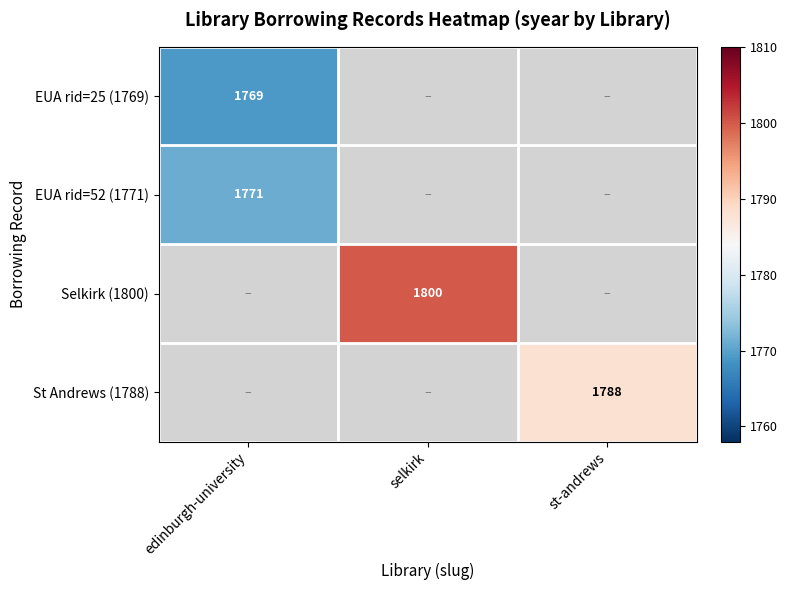

The value of Selkirk (1800) at selkirk is 1800. True or false?

True